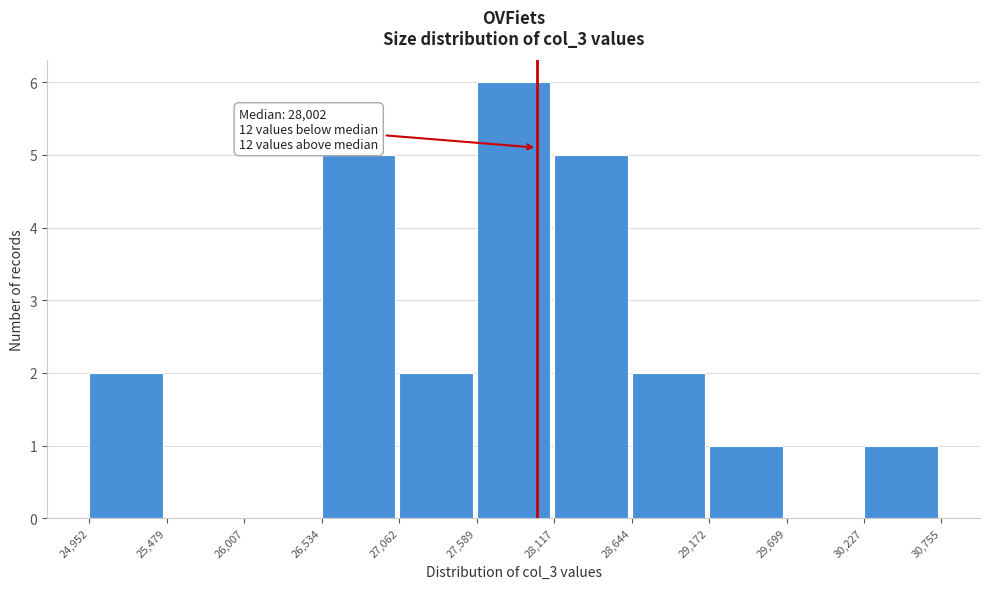

Which range on the x-axis has the tallest bar?

27,589 to 28,117